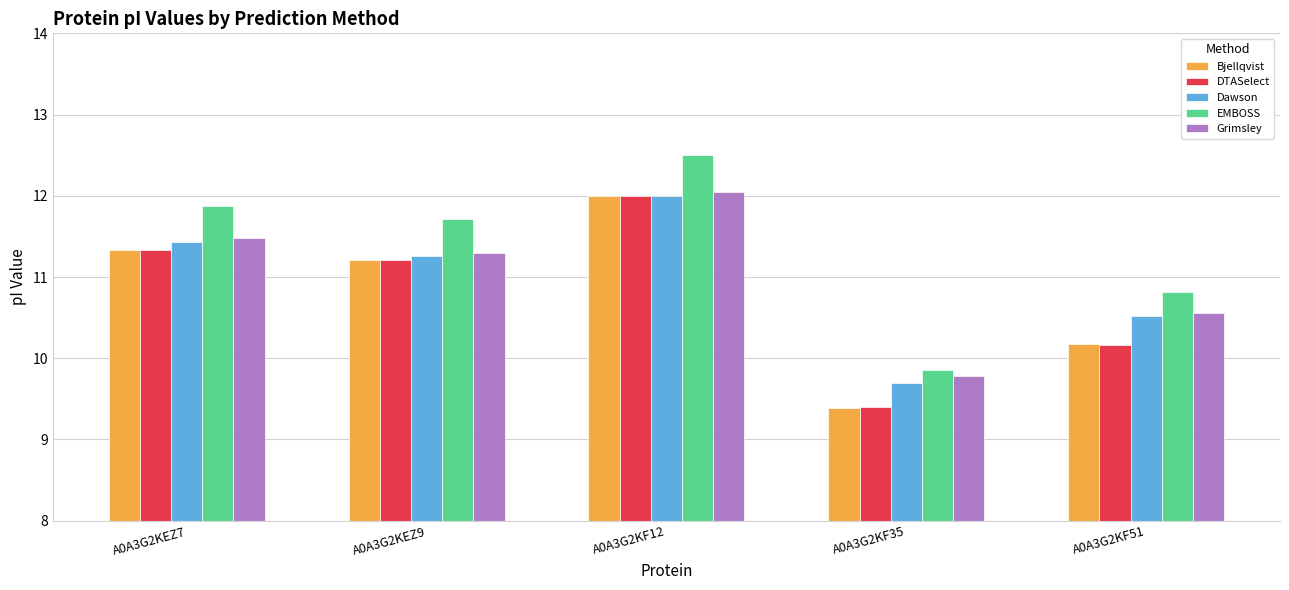

What is the spread (max minus min) of values at A0A3G2KF35?

0.5